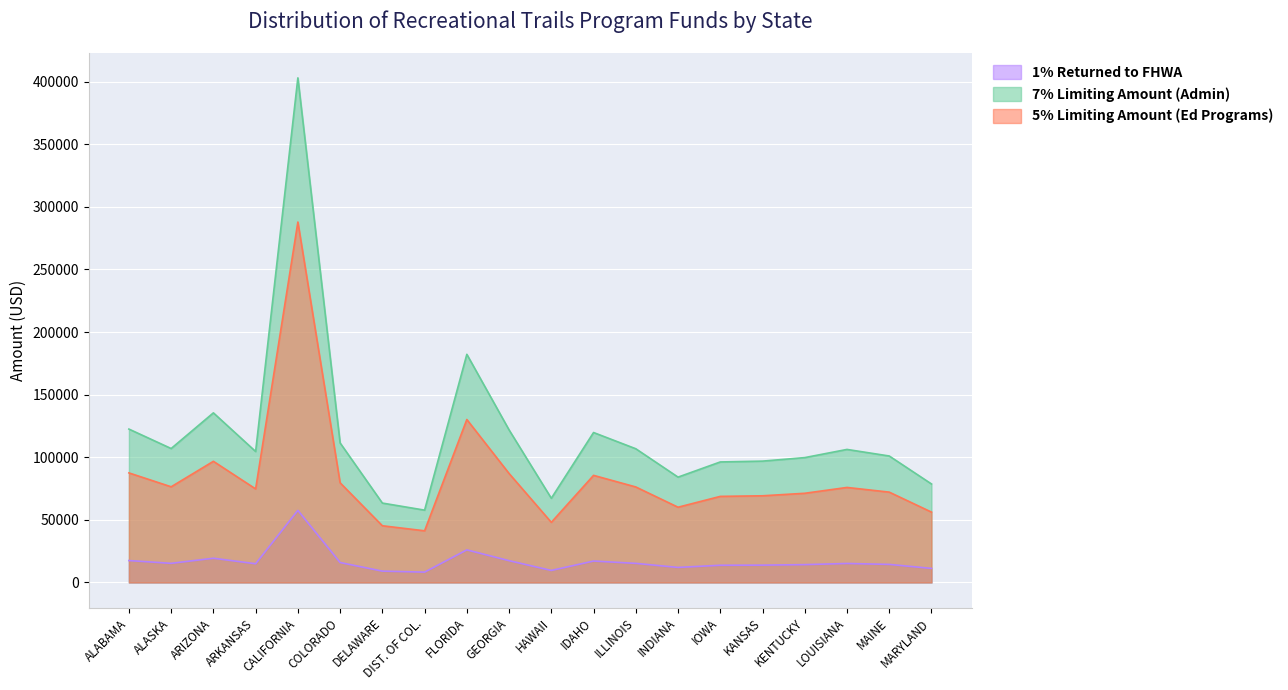

At which label does 7% Limiting Amount (Admin) first exceed 106235?

ALABAMA